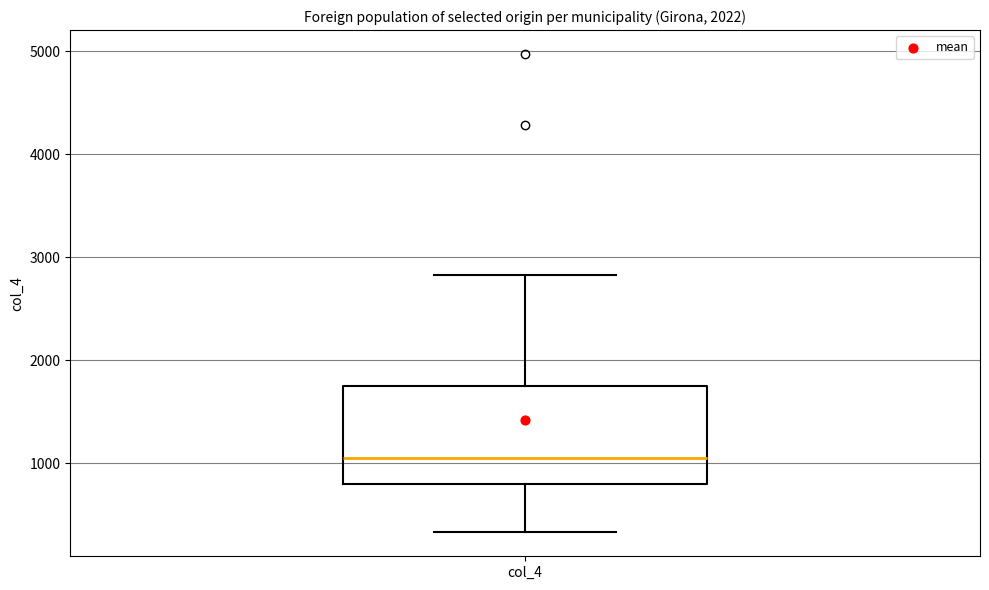

Transcribe this box plot: give where the median line is, the range the box spans, and where the two whiskers end, as read against the y-axis. The values are not printed on the chart, so give them approximately, as read against the axis.

median 1100, box 800 to 1800, whiskers 300 to 2800